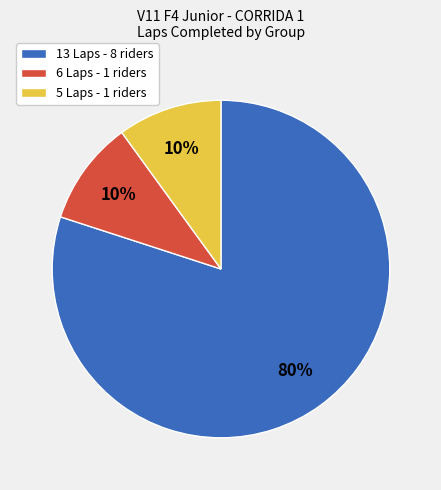

What percentage is the 13 Laps - 8 riders slice, to the nearest percent?

80%